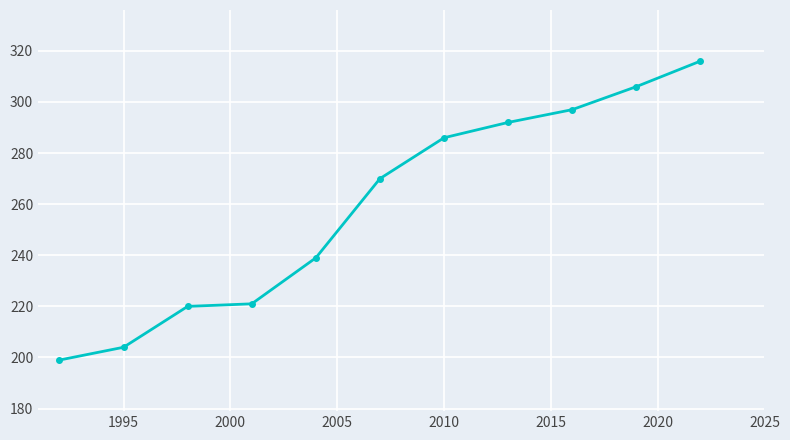

Reading right to left, what are all the values shown in this chart?

316	306	297	292	286	270	239	221	220	204	199